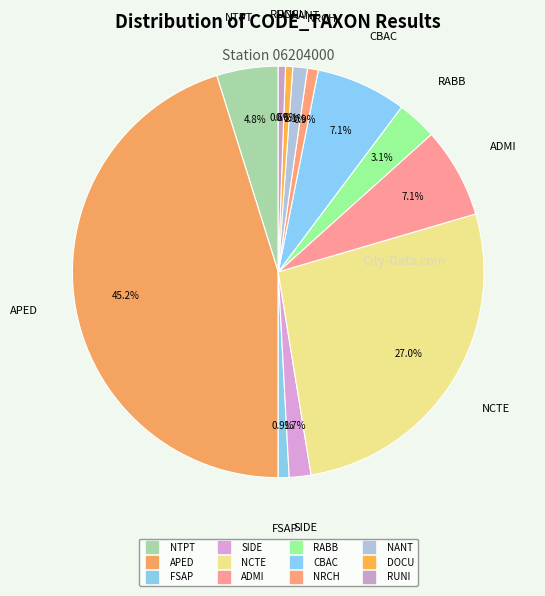

How many slices are in this pie chart?

12